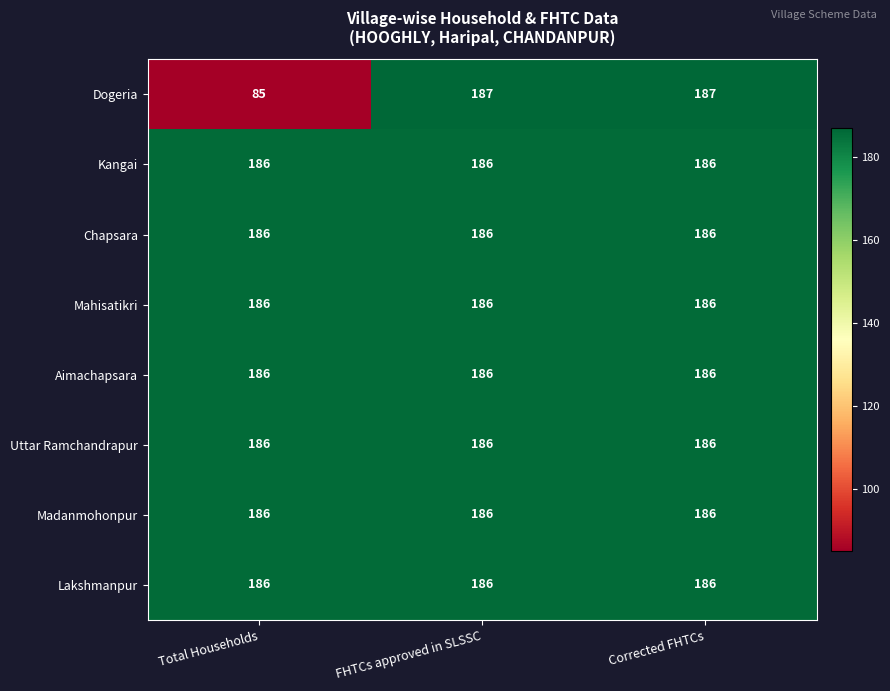

Which series has the widest spread of values?

Dogeria